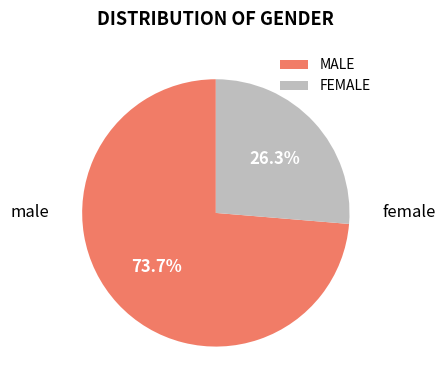

To the nearest percent, what portion does MALE represent?

74%